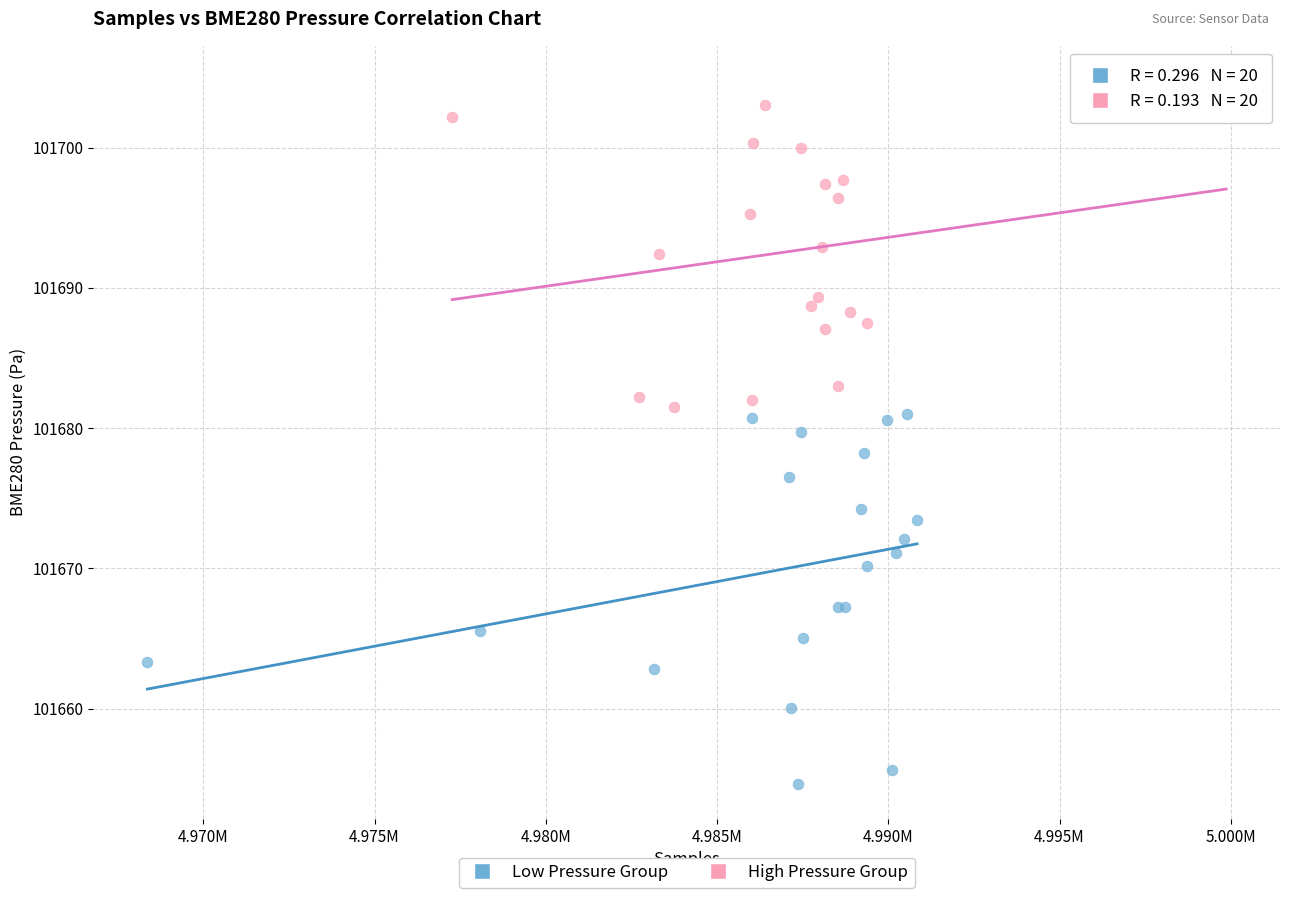

Which series reaches the maximum Y coordinate?

High Pressure Group